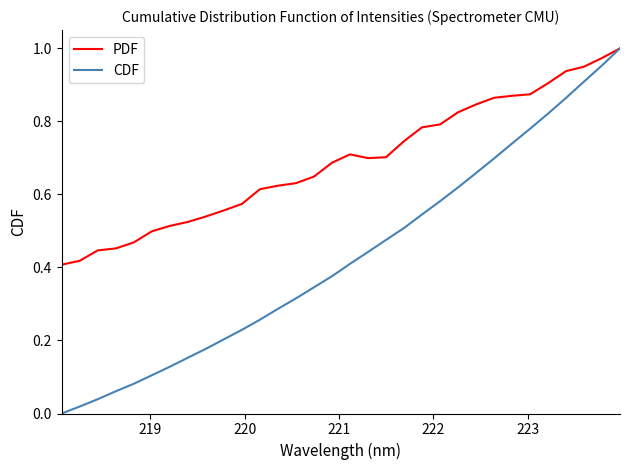

Which series has the largest total across all categories?

PDF